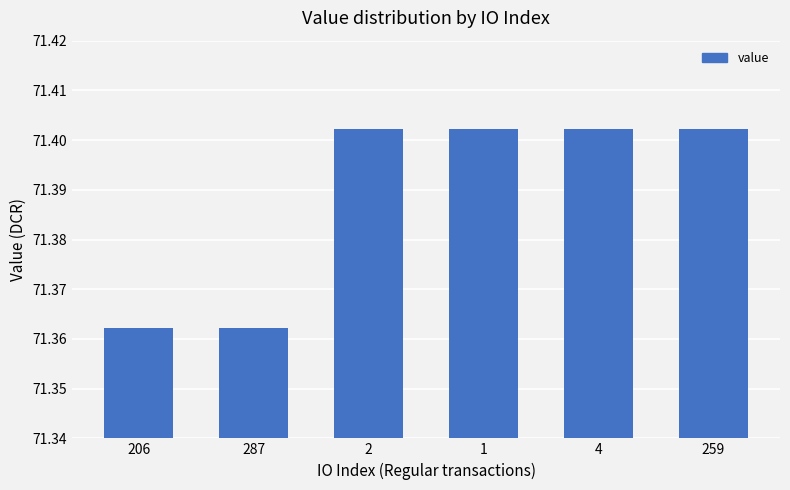

Is it true that the value at 1 is 48.7?

False